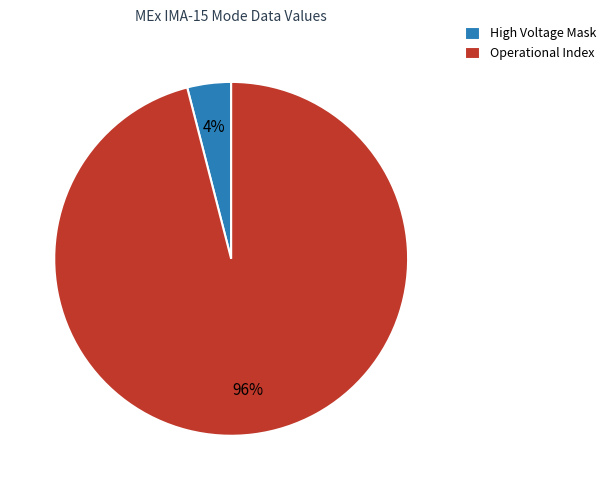

Is the sum of Operational Index and High Voltage Mask greater than half?

Yes